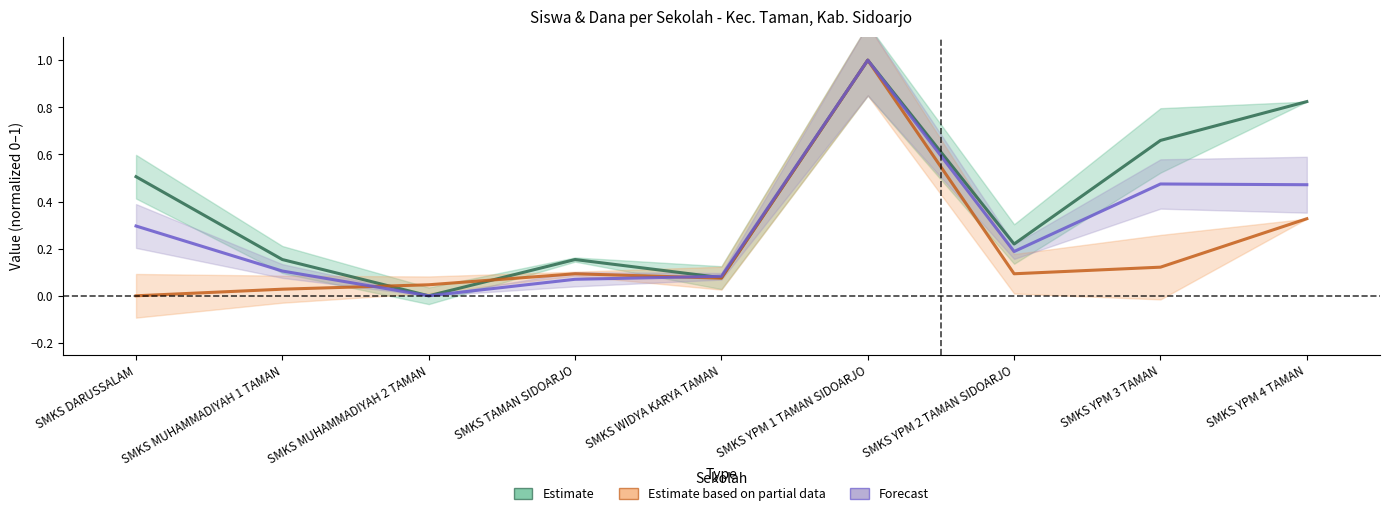

What is the value of the Pemberian point at the 5th from the left?

0.1